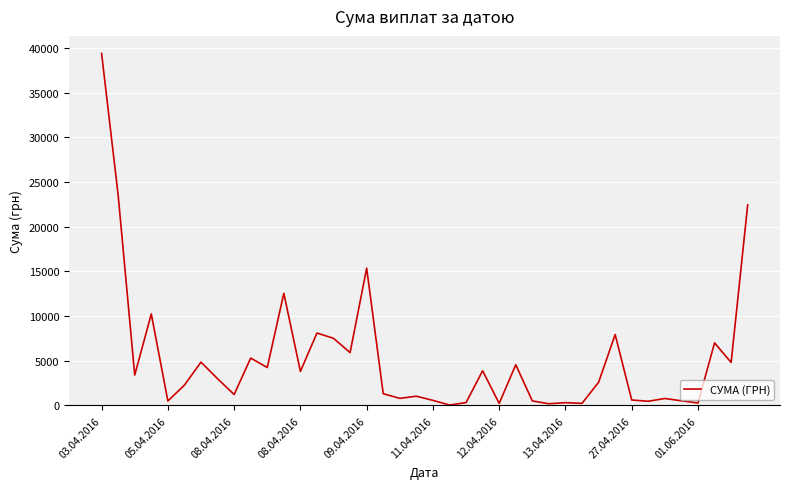

What is the greatest value displayed?

39389.0